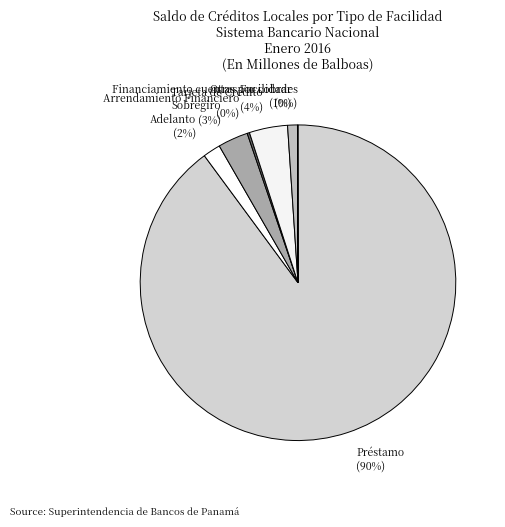

Which slice is the largest?

Préstamo